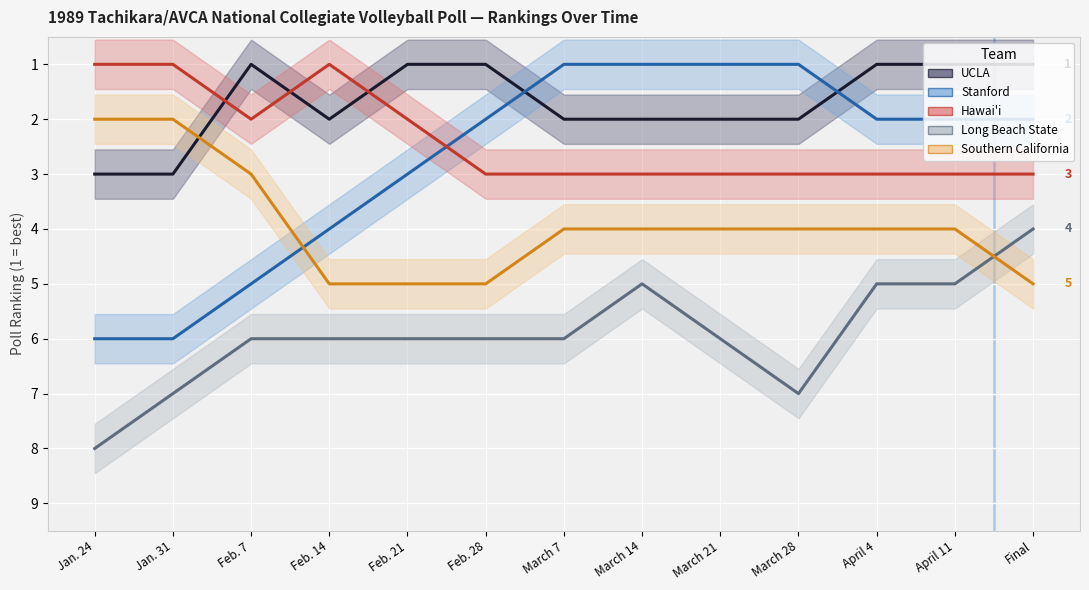

True or false: Stanford and Long Beach State cross at least once.

False